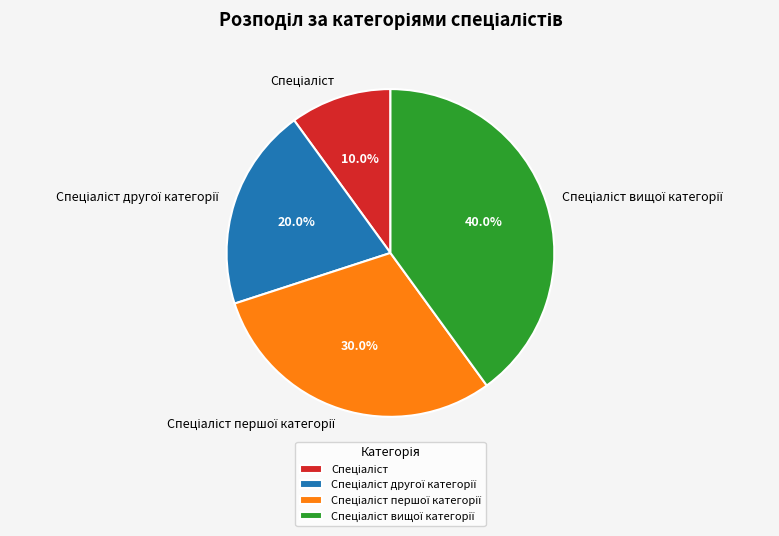

Does any single category account for the majority?

No